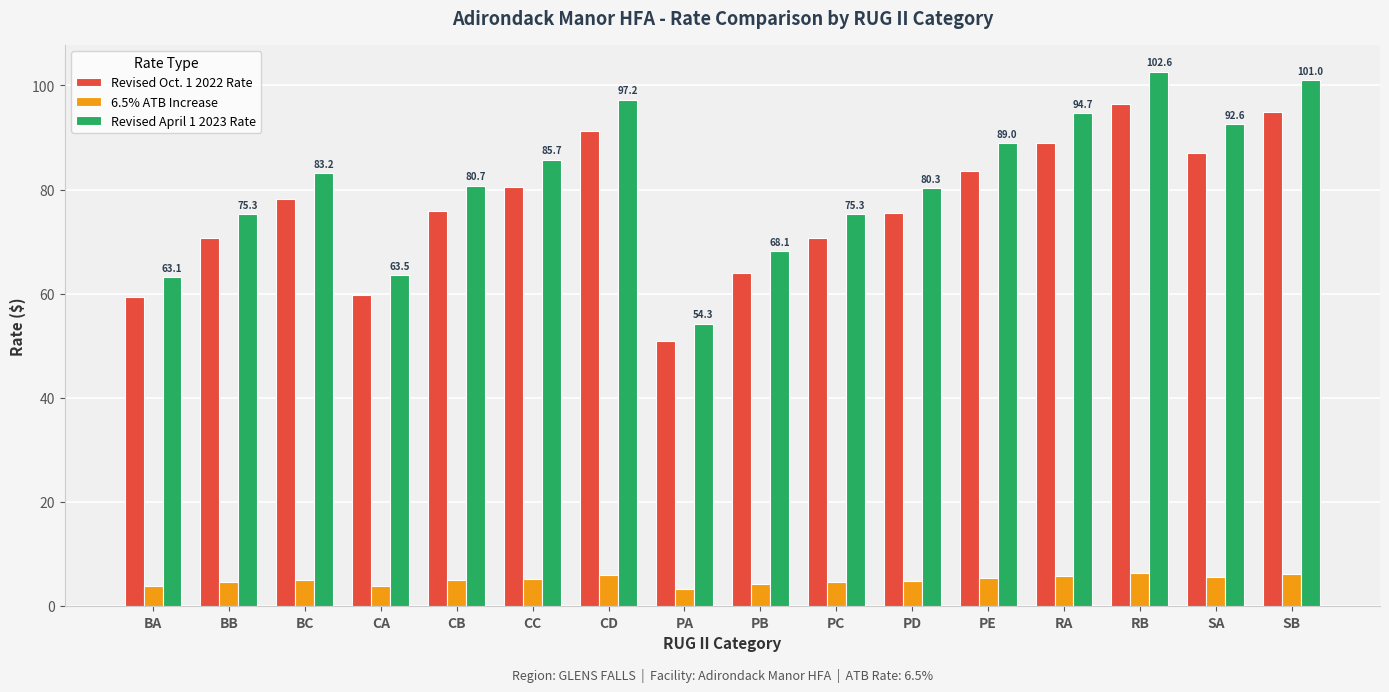

At how many categories does at least one series exceed 77?

10